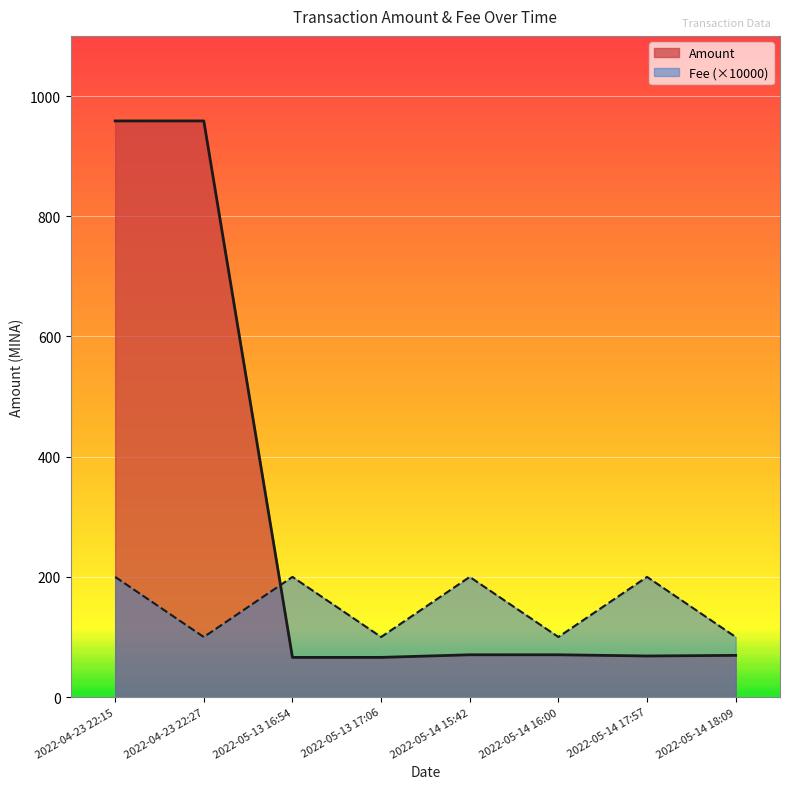

What is the sum of the Fee values at 2022-05-13 17:06 and 2022-04-23 22:27?

200.0